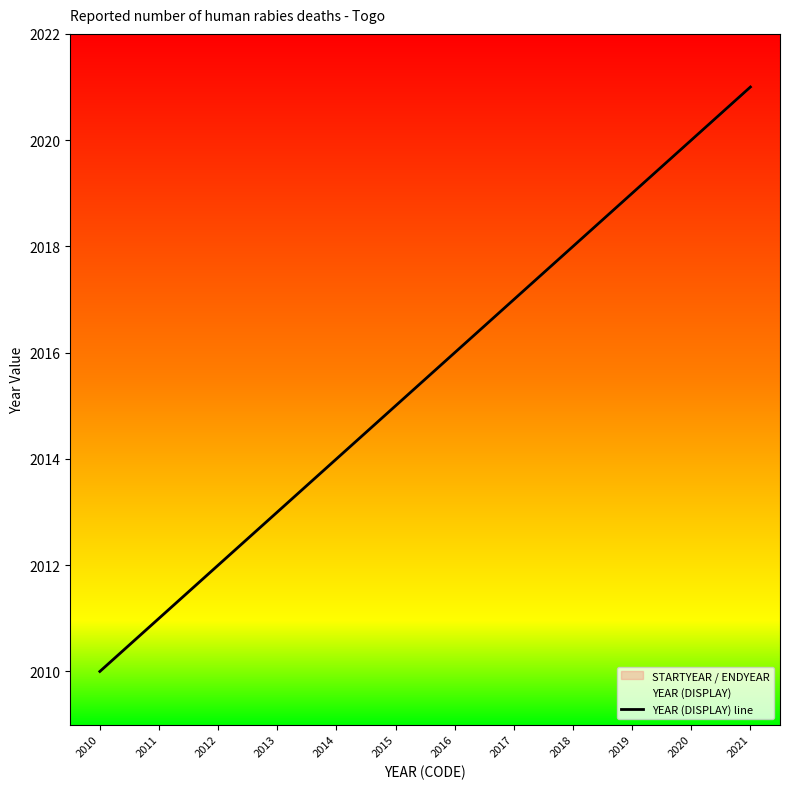

How many lines are shown in the chart?

1